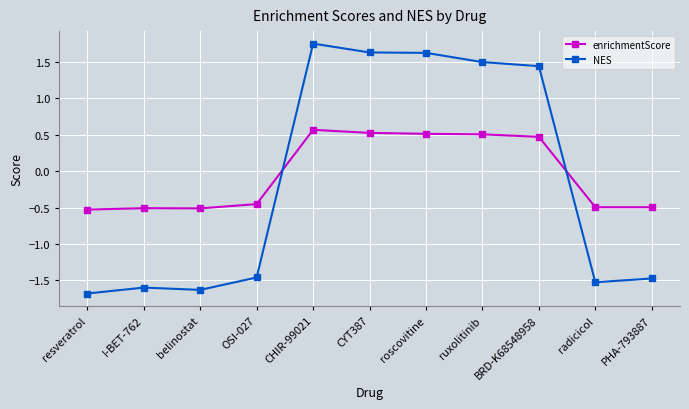

Which series has the largest total across all categories?

enrichmentScore